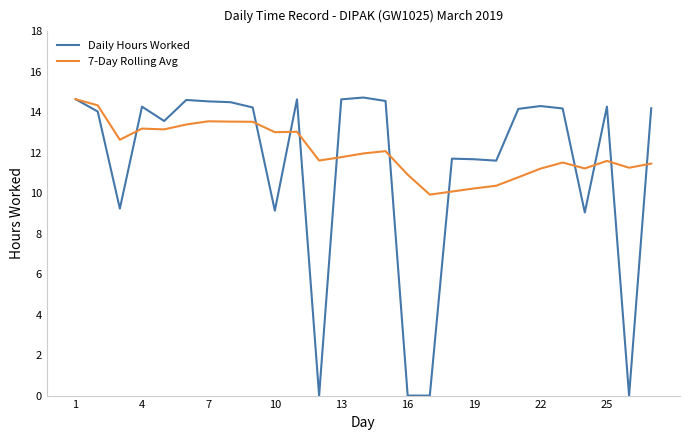

What is the maximum value shown in the chart?

14.7